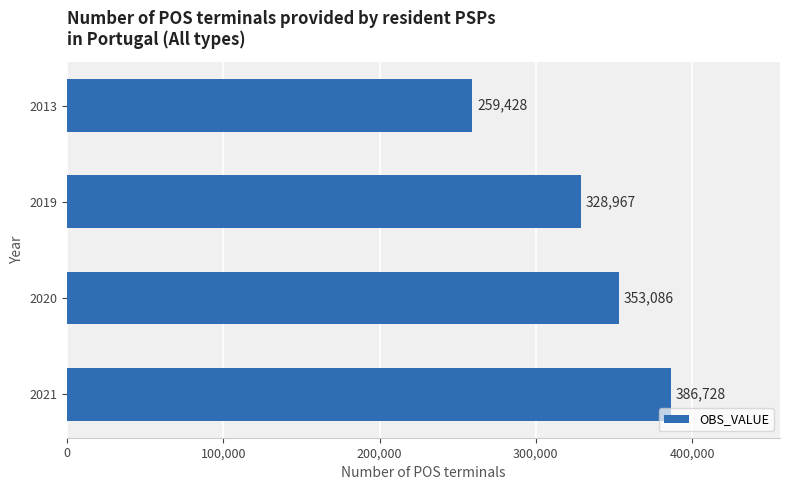

What is the value of the 3rd bar from the top?

353086